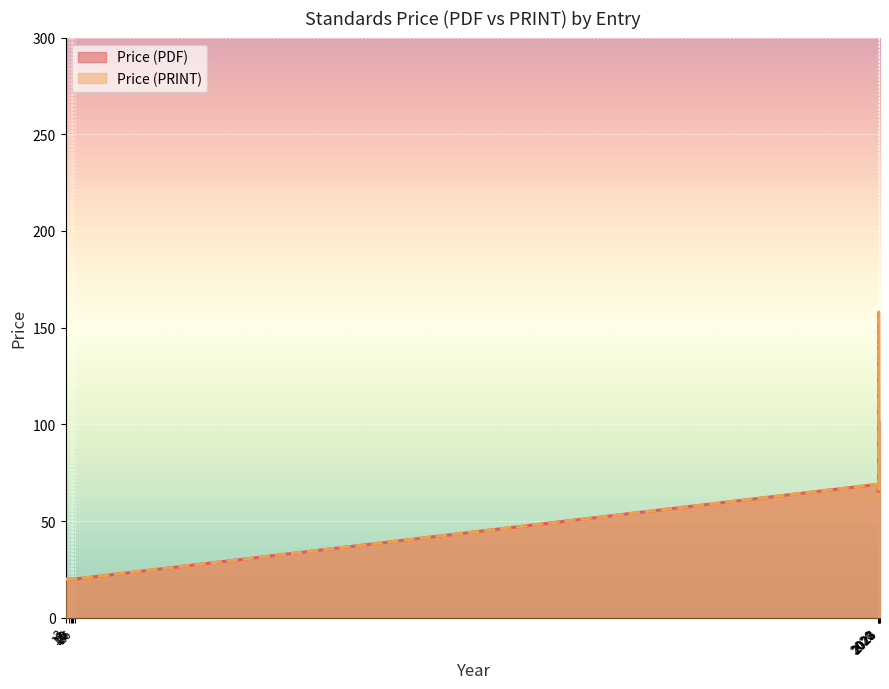

What is the label of the 39th point from the left?

2025